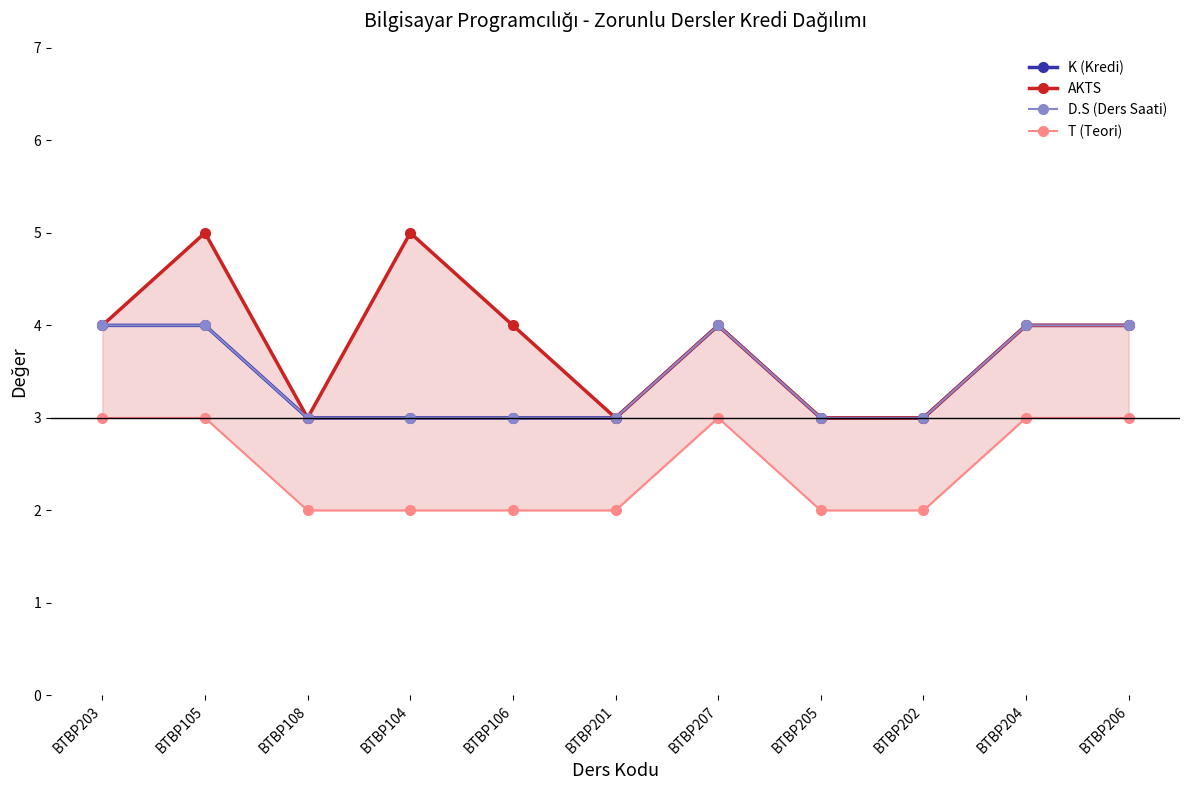

Is the value of K (Kredi) at BTBP205 greater than the value of D.S (Ders Saati) at BTBP204?

No